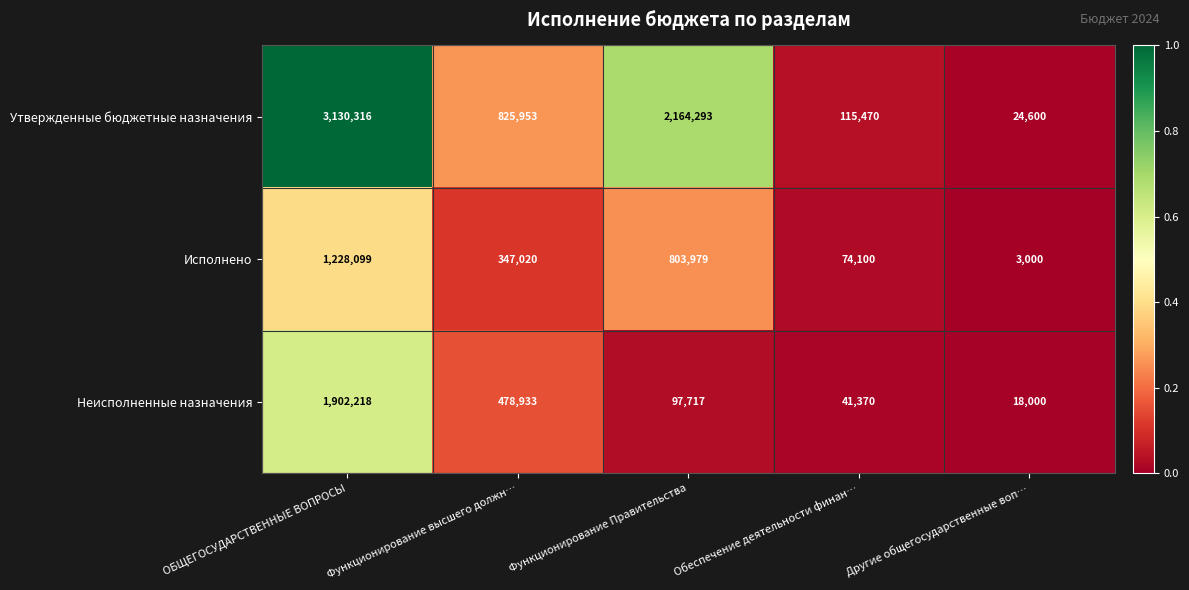

What is the spread (max minus min) of values at Функционирование Правительства?

2066576